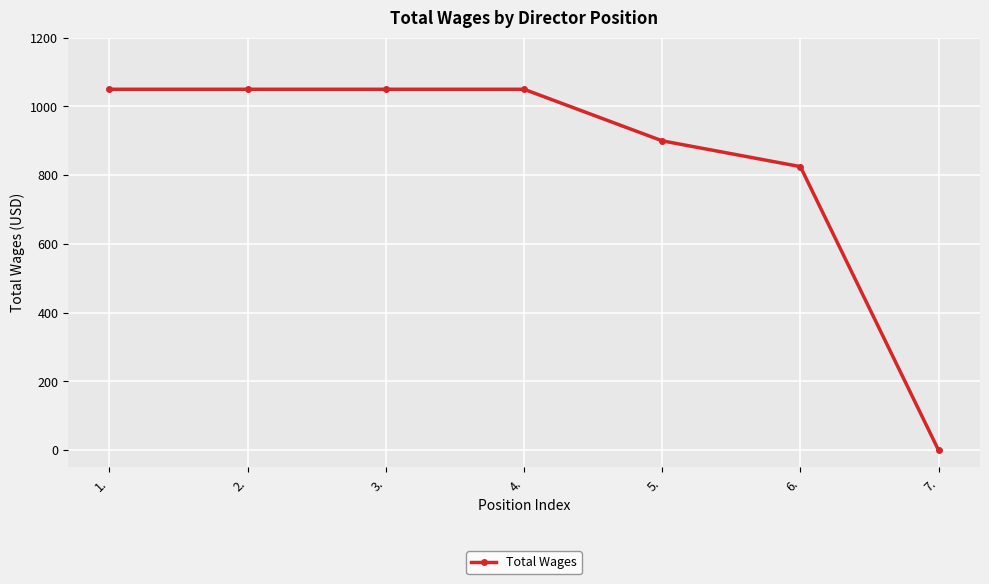

What is the change in value from 1. to 5.?

-150